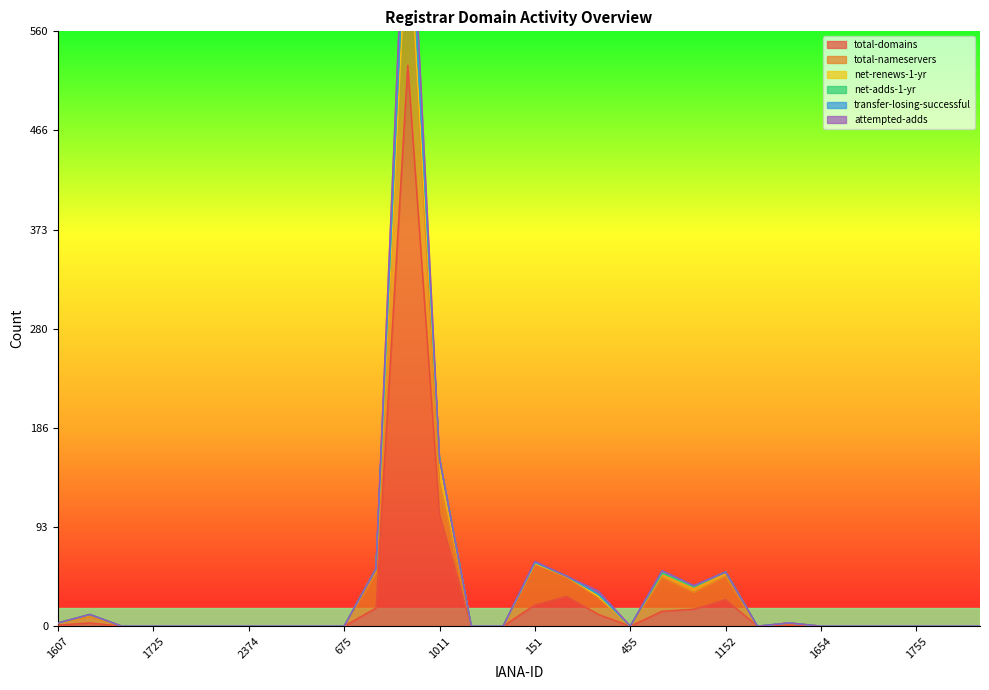

What is the label of the 8th point from the right?

1561